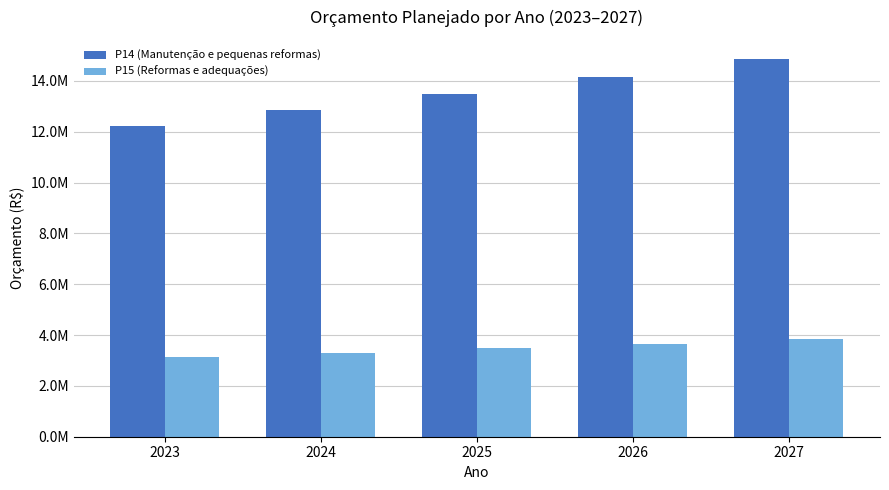

Which series changed the most between 2023 and 2026?

P14 (Manutenção e pequenas reformas)